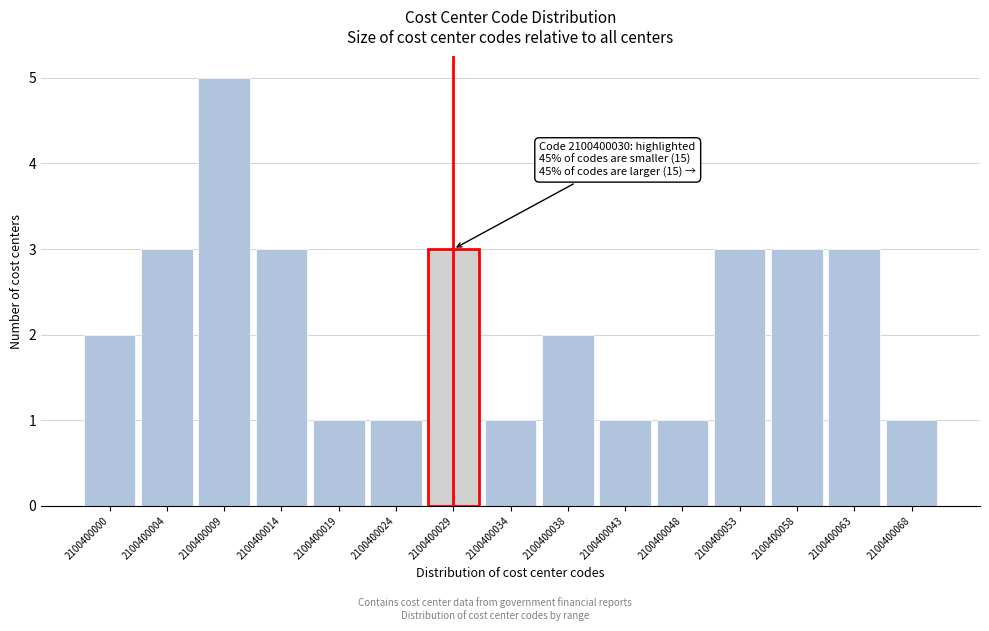

Reading left to right, what are all the values shown in this chart?

2	3	5	3	1	1	3	1	2	1	1	3	3	3	1